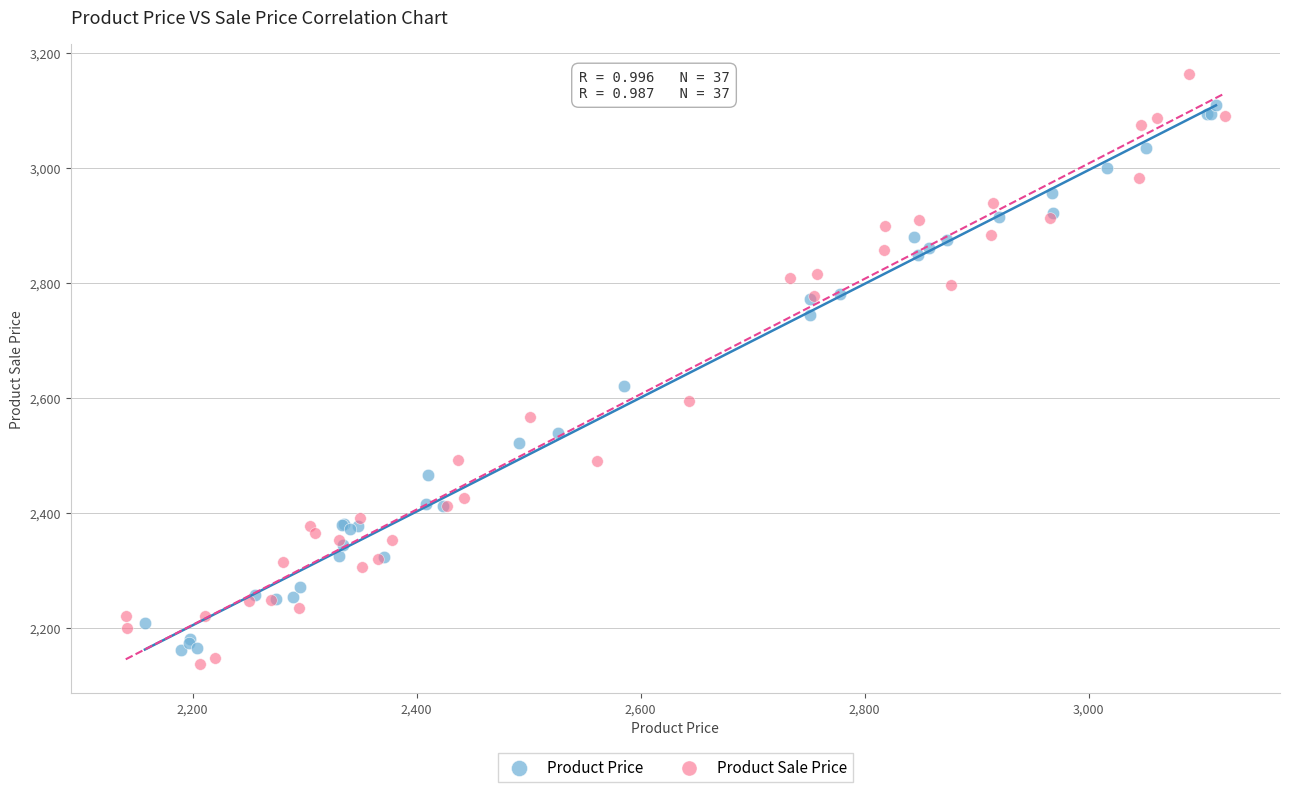

Which series has the widest spread of Y values?

Product Sale Price